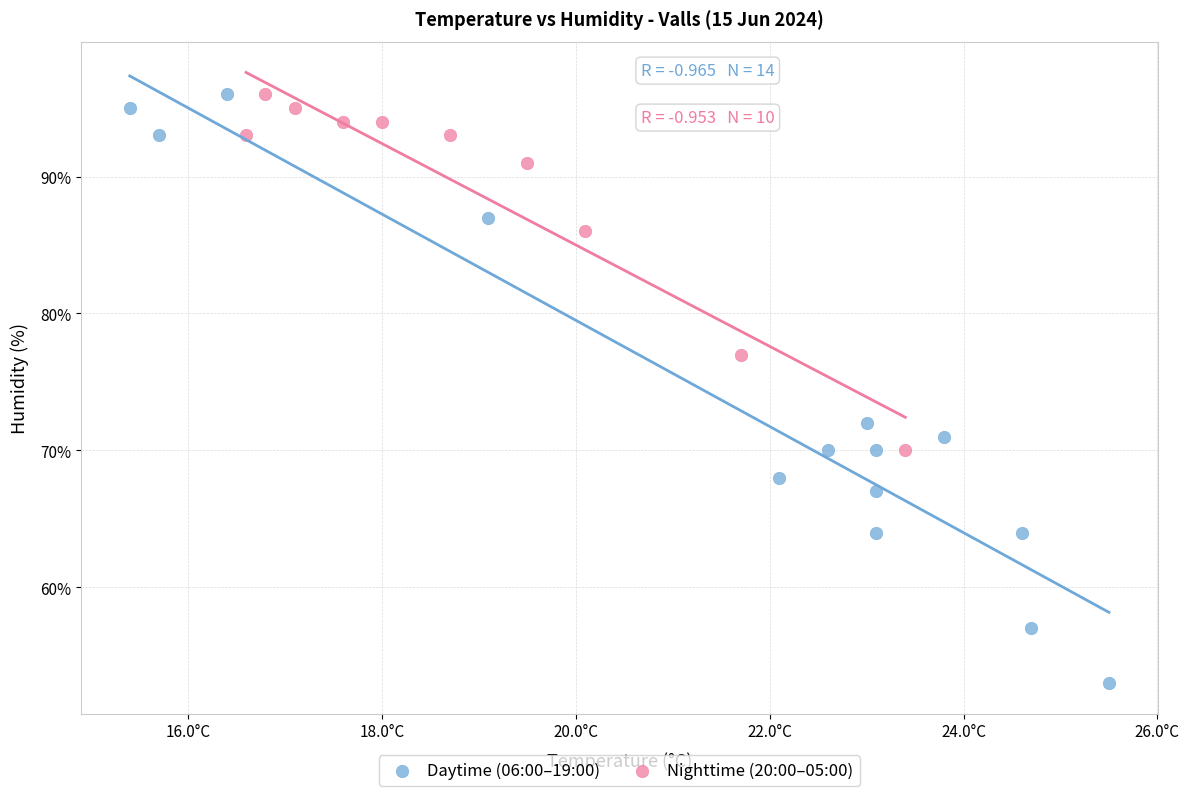

Which series reaches the minimum Y coordinate?

Daytime (06:00–19:00)